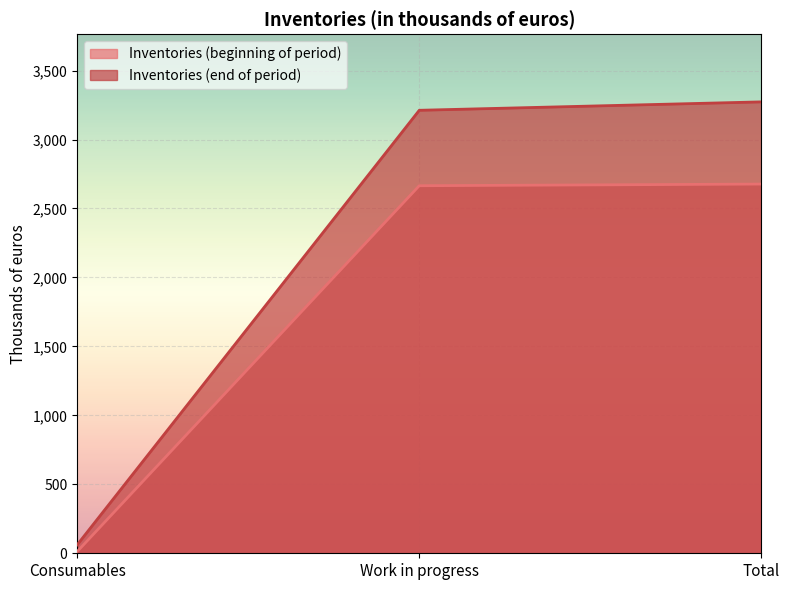

What is the sum of the Inventories (end of period) values at Work in progress and Total?

6485